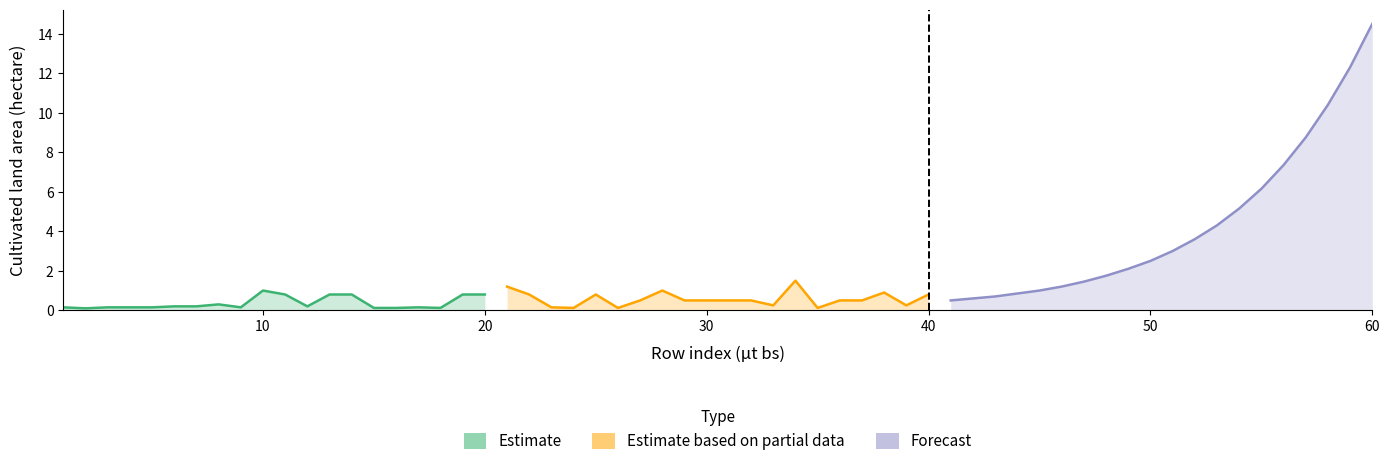

After their last crossing, which series has the higher values: Estimate based on partial data or Forecast?

Forecast